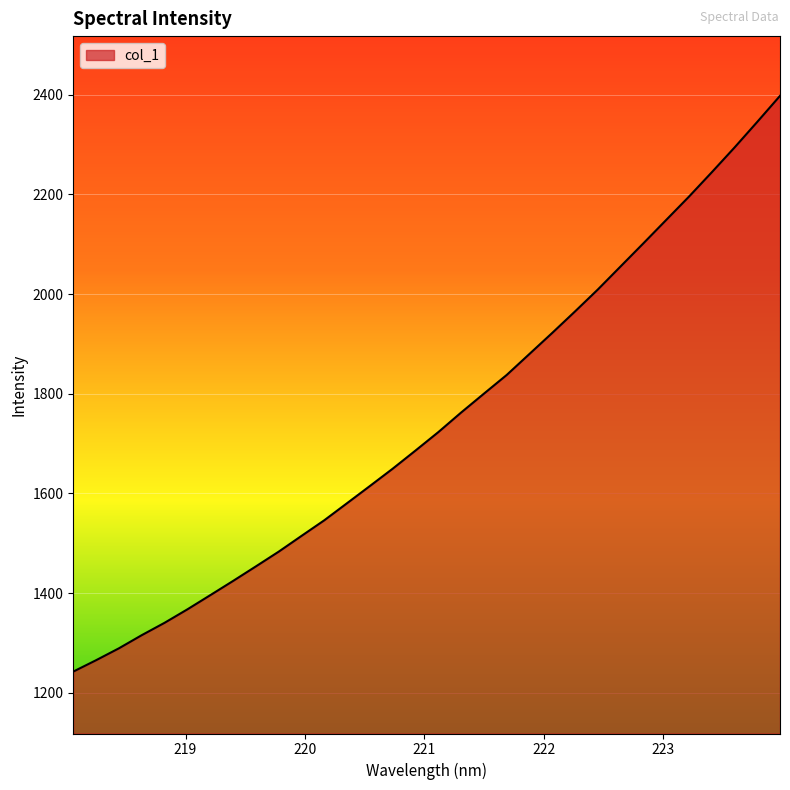

What is the difference between the maximum and minimum values?

1155.5